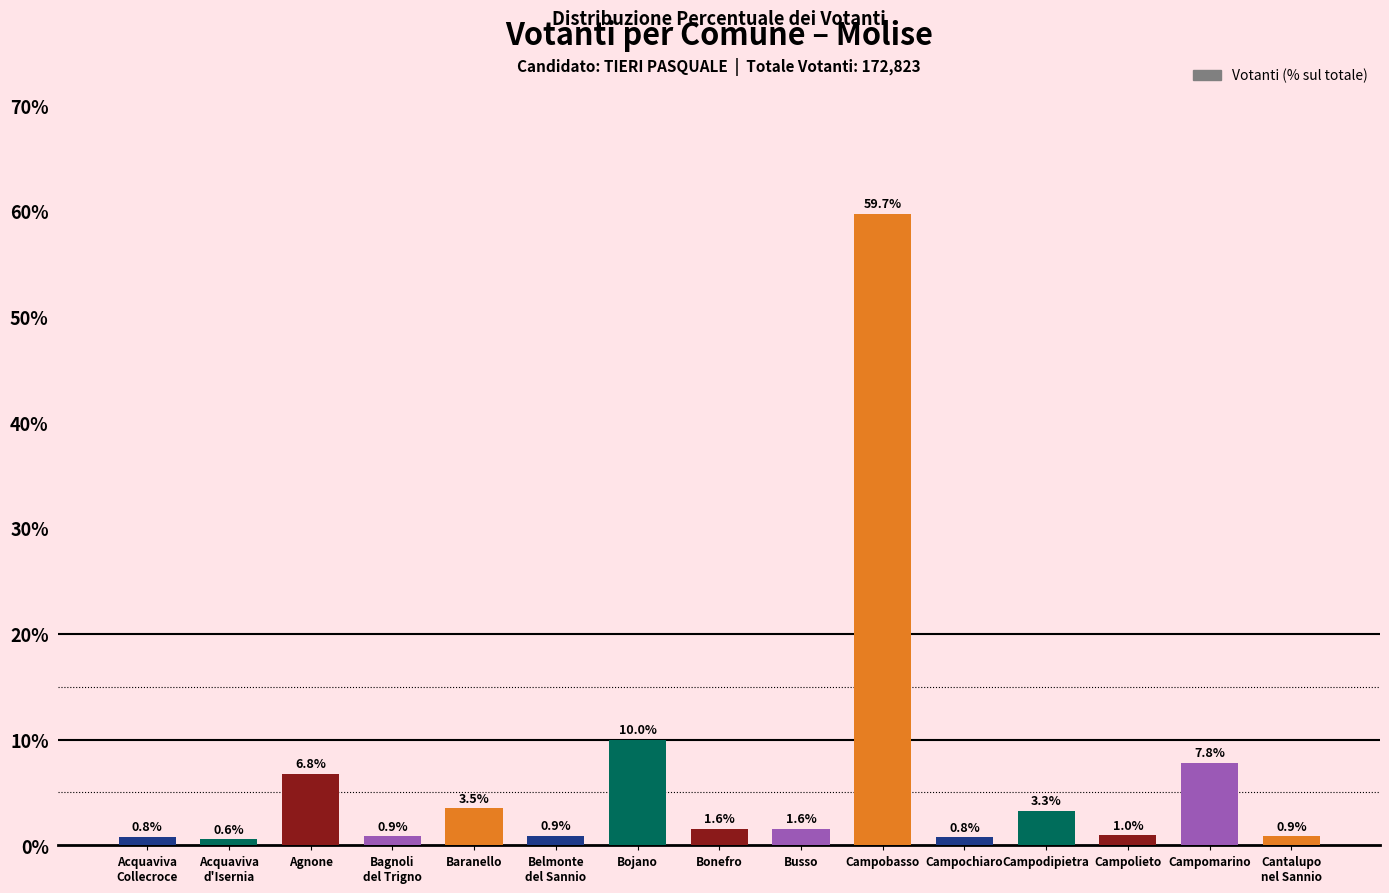

What is the change in value from Campochiaro to Cantalupo
nel Sannio?

+0.1